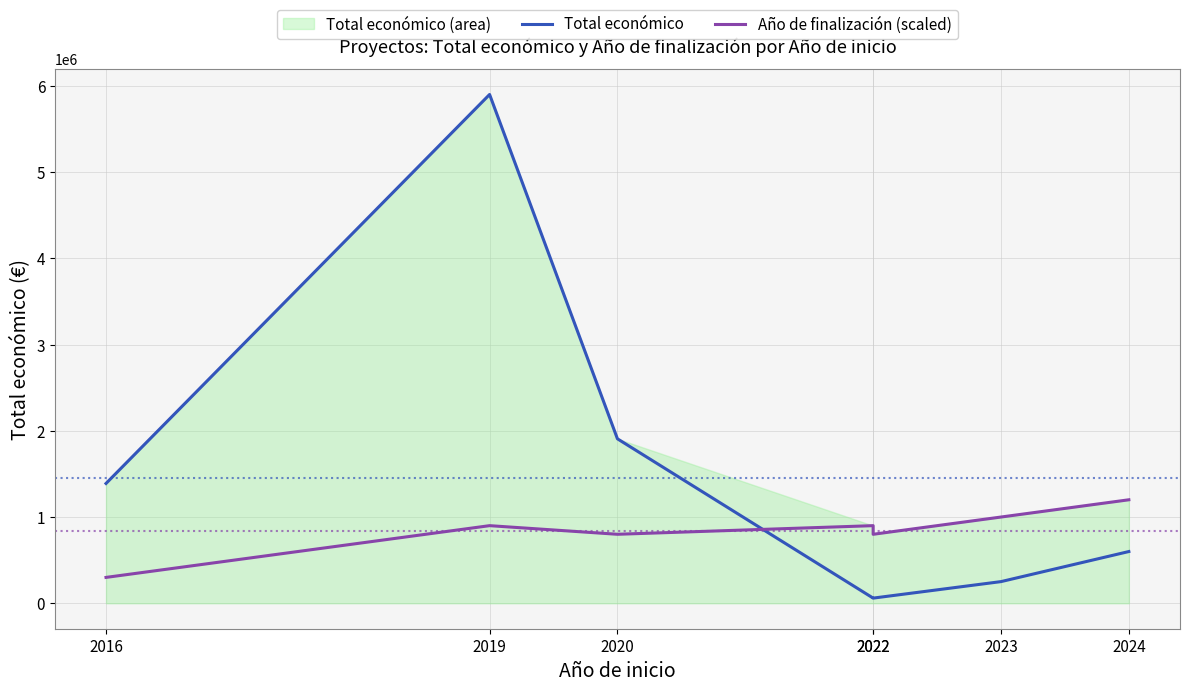

Which series has the largest total across all categories?

Total económico